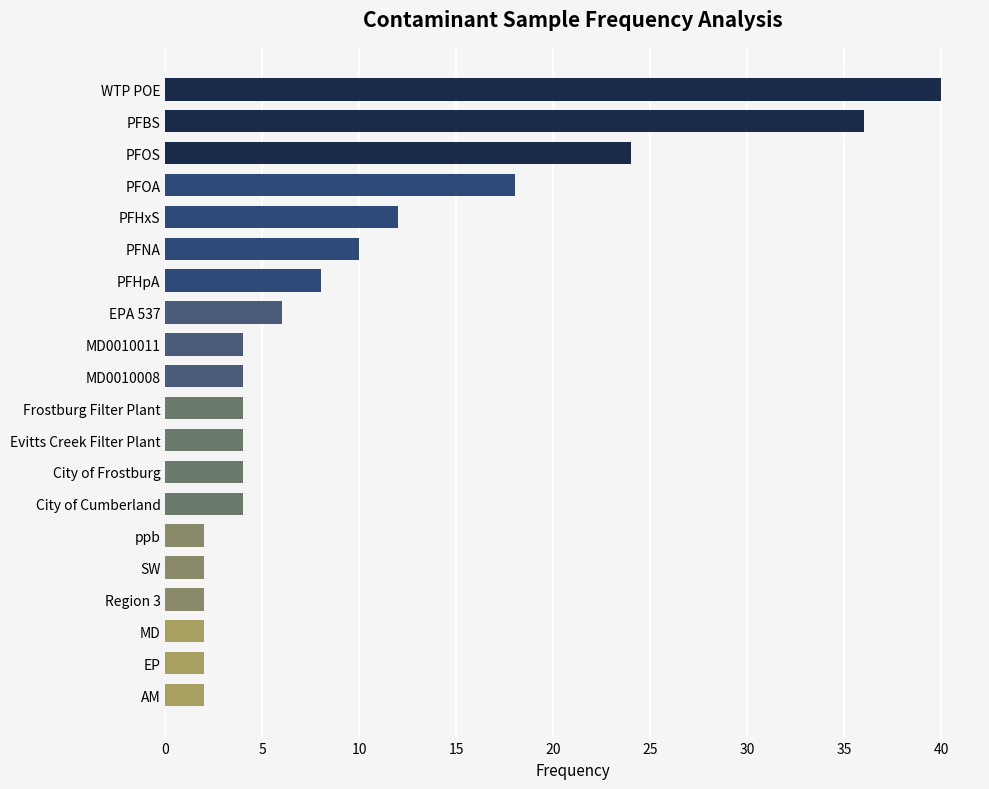

How many series are shown in this chart?

1